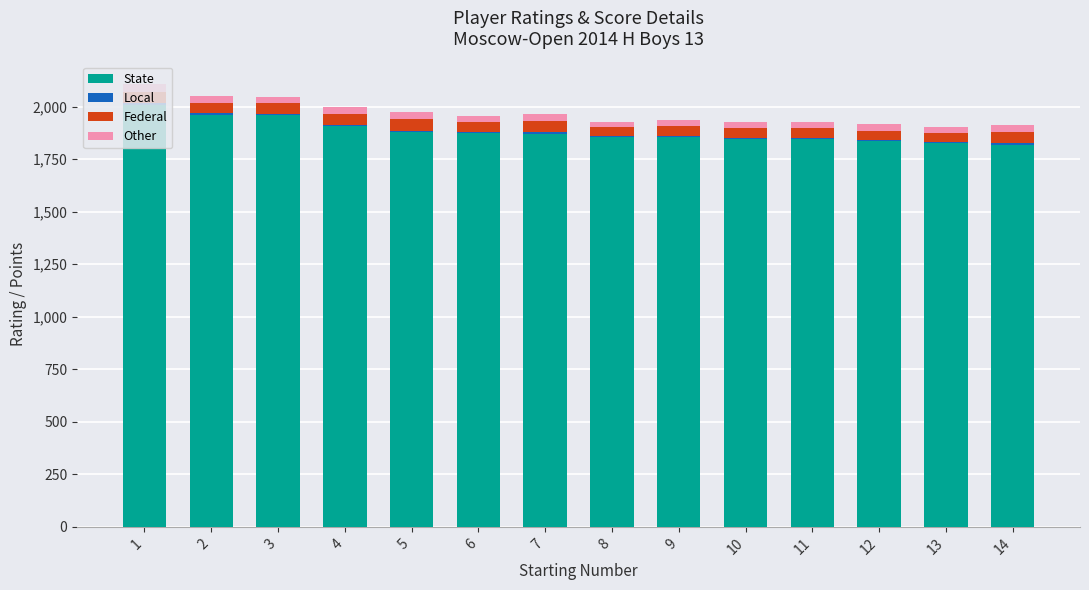

What is the sum of all State values?

26338.0